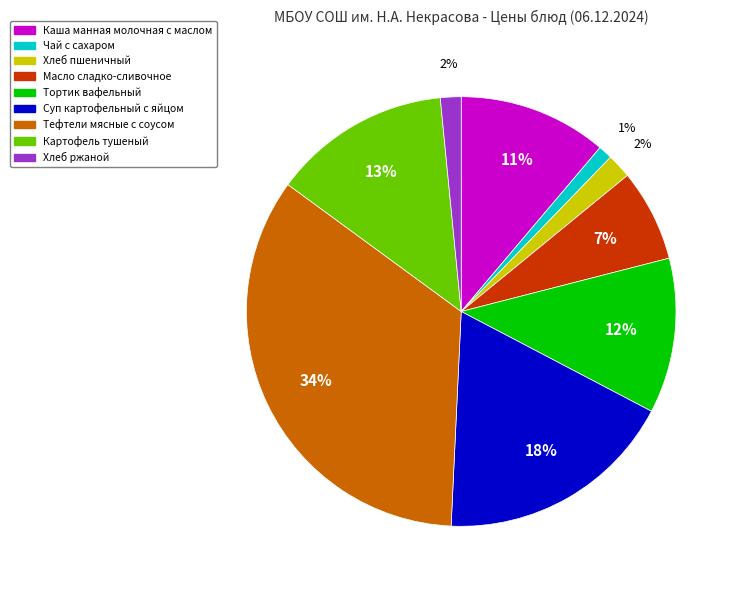

Which has a higher value, Масло сладко-сливочное or Чай с сахаром?

Масло сладко-сливочное